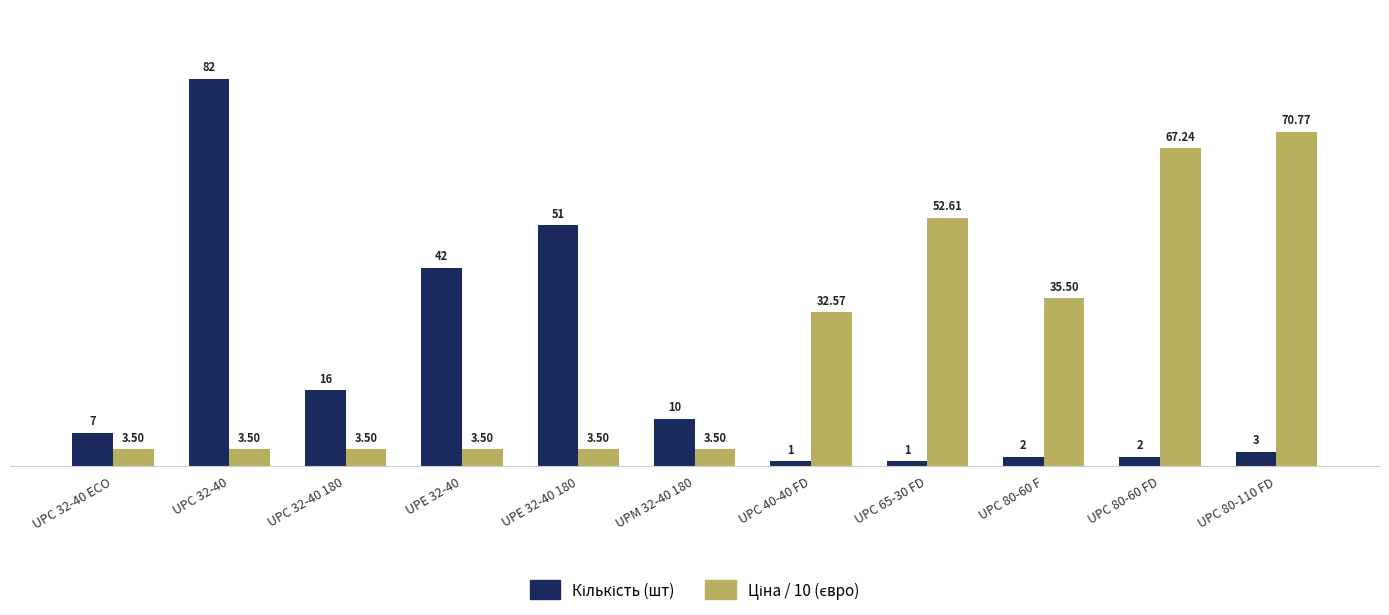

At which category is the sum across all series the highest?

UPC 32-40